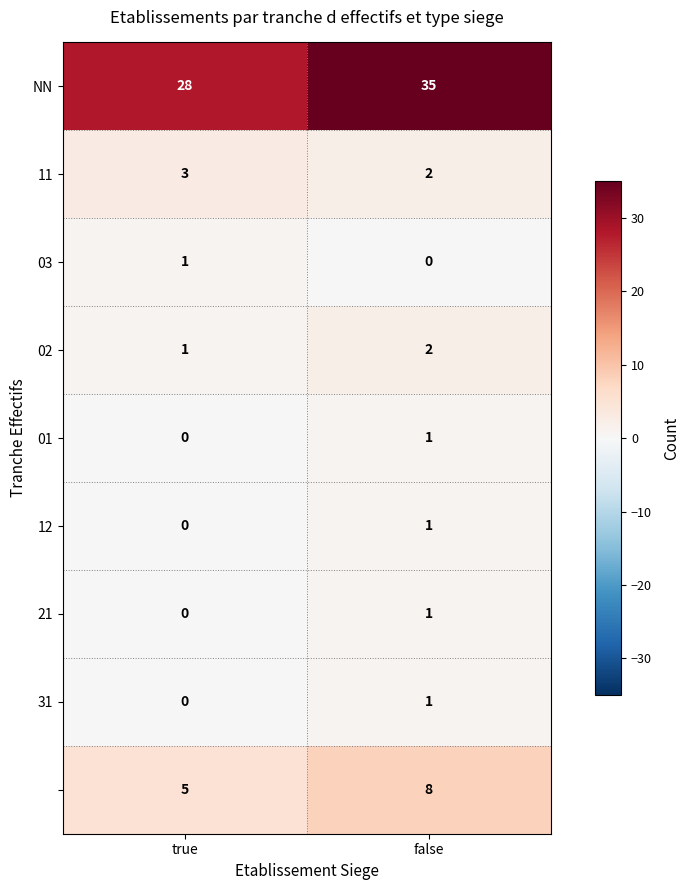

What is the maximum value shown in the chart?

35